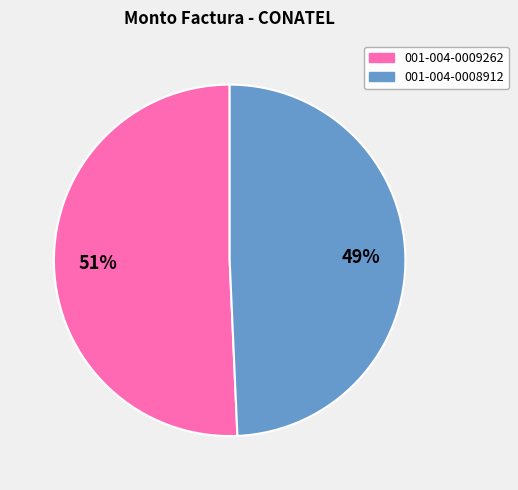

Which category accounts for the majority?

001-004-0009262